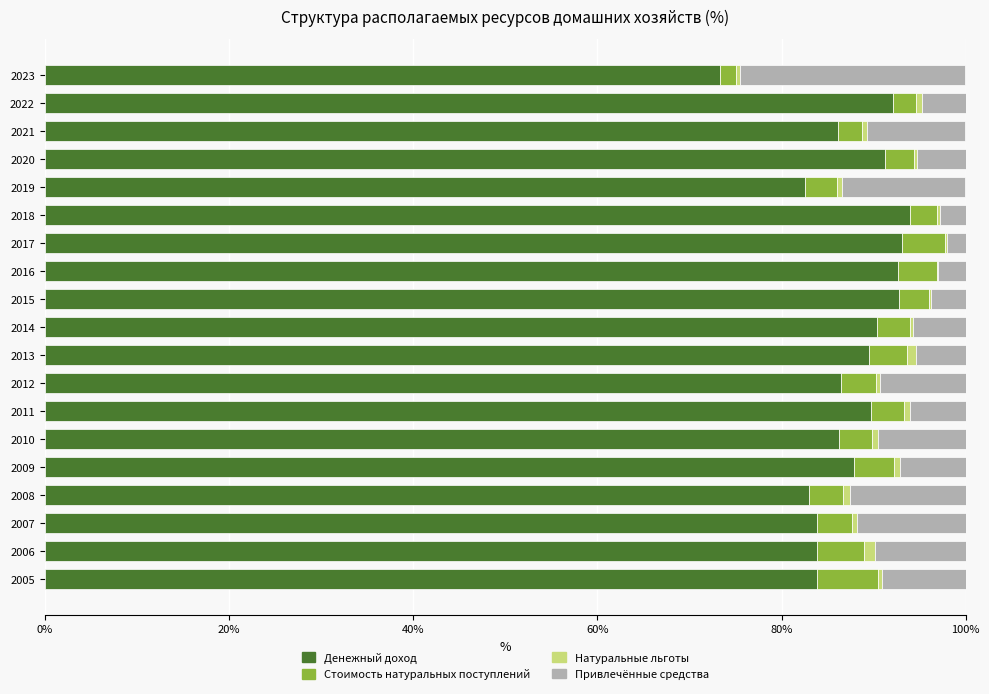

The value of Денежный доход at 2023 is 95.6. True or false?

False